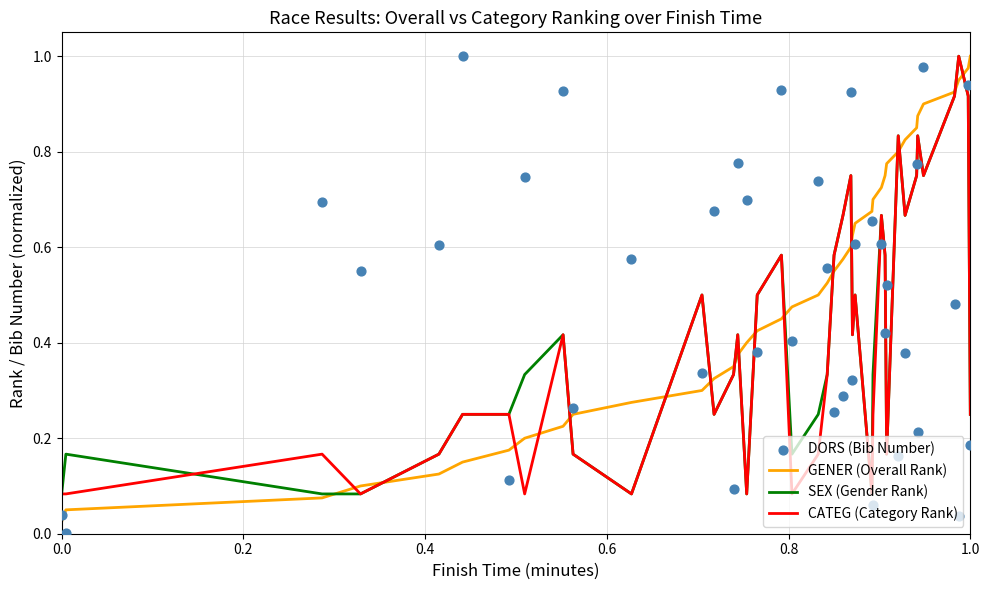

Which series contains the highest Y value?

GENER (Overall Rank)